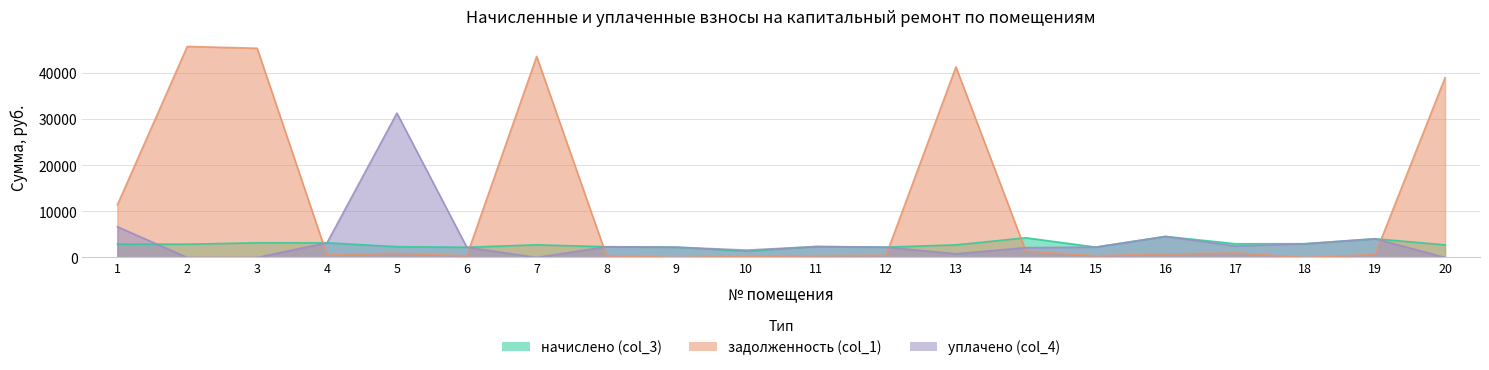

Which series has the widest spread of values?

задолженность (col_1)